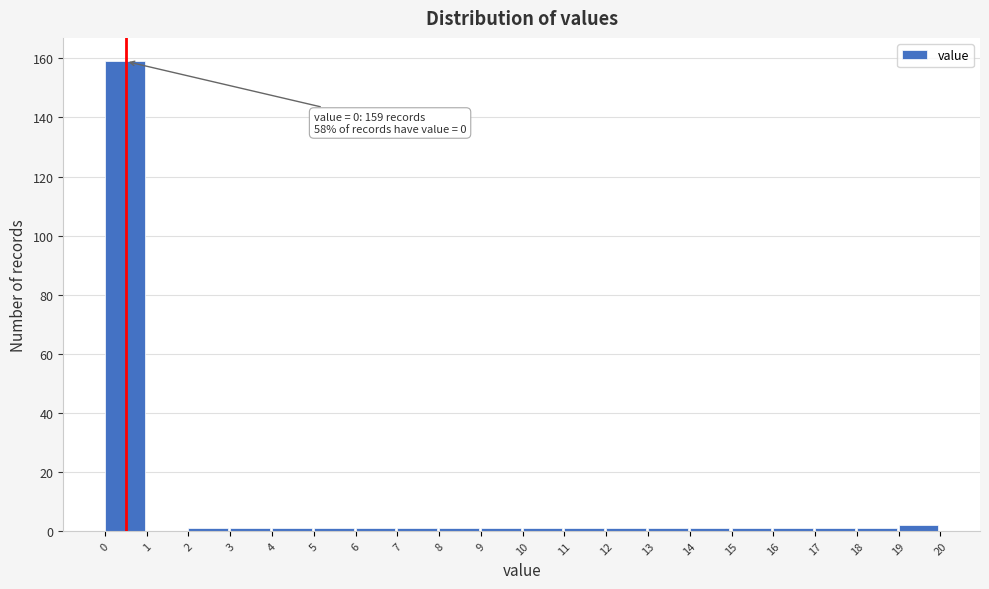

Over which range of the x-axis is the bar tallest?

0 to 1